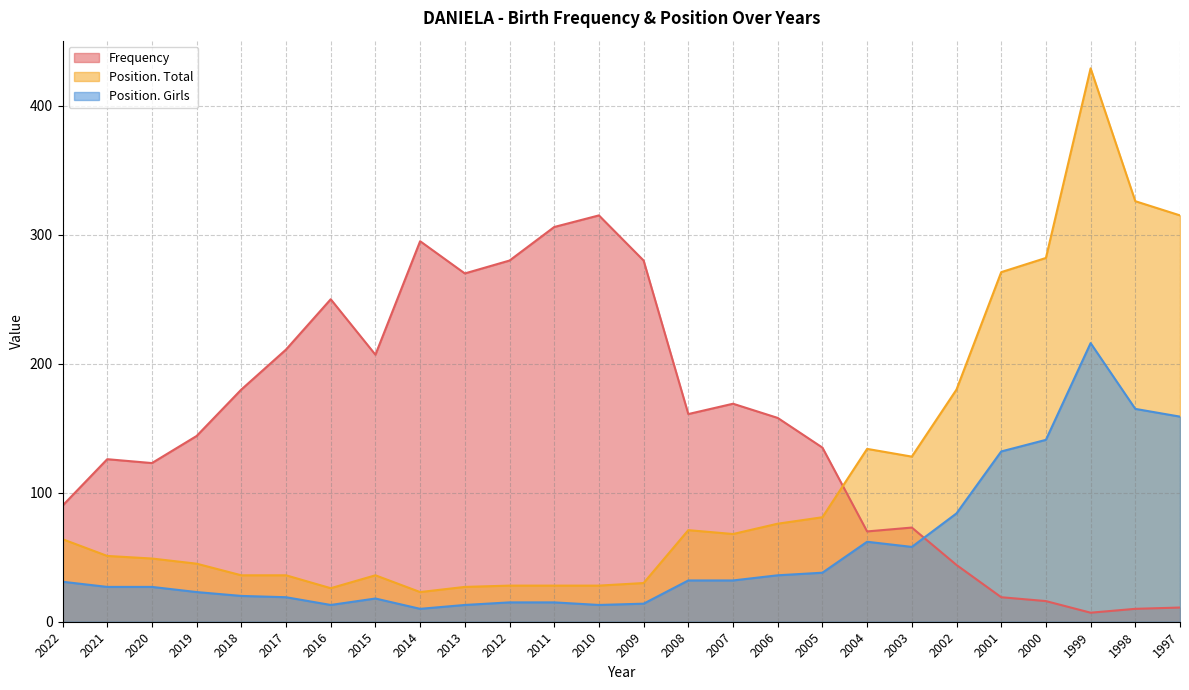

At which label does Position. Girls reach its peak?

1999